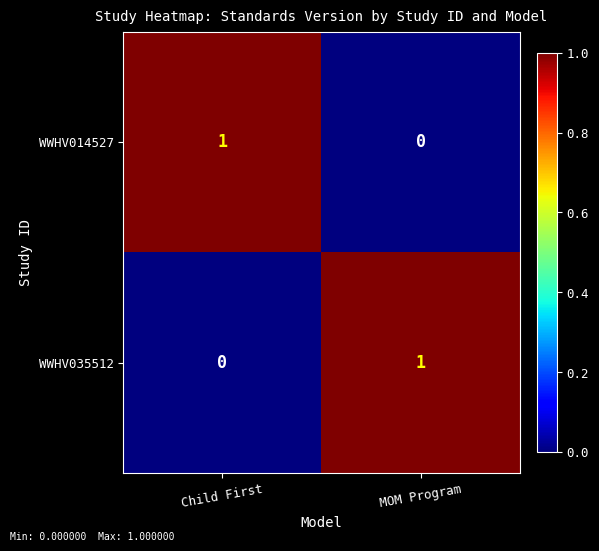

Which category has the lowest value in the WWHV035512 series?

Child First